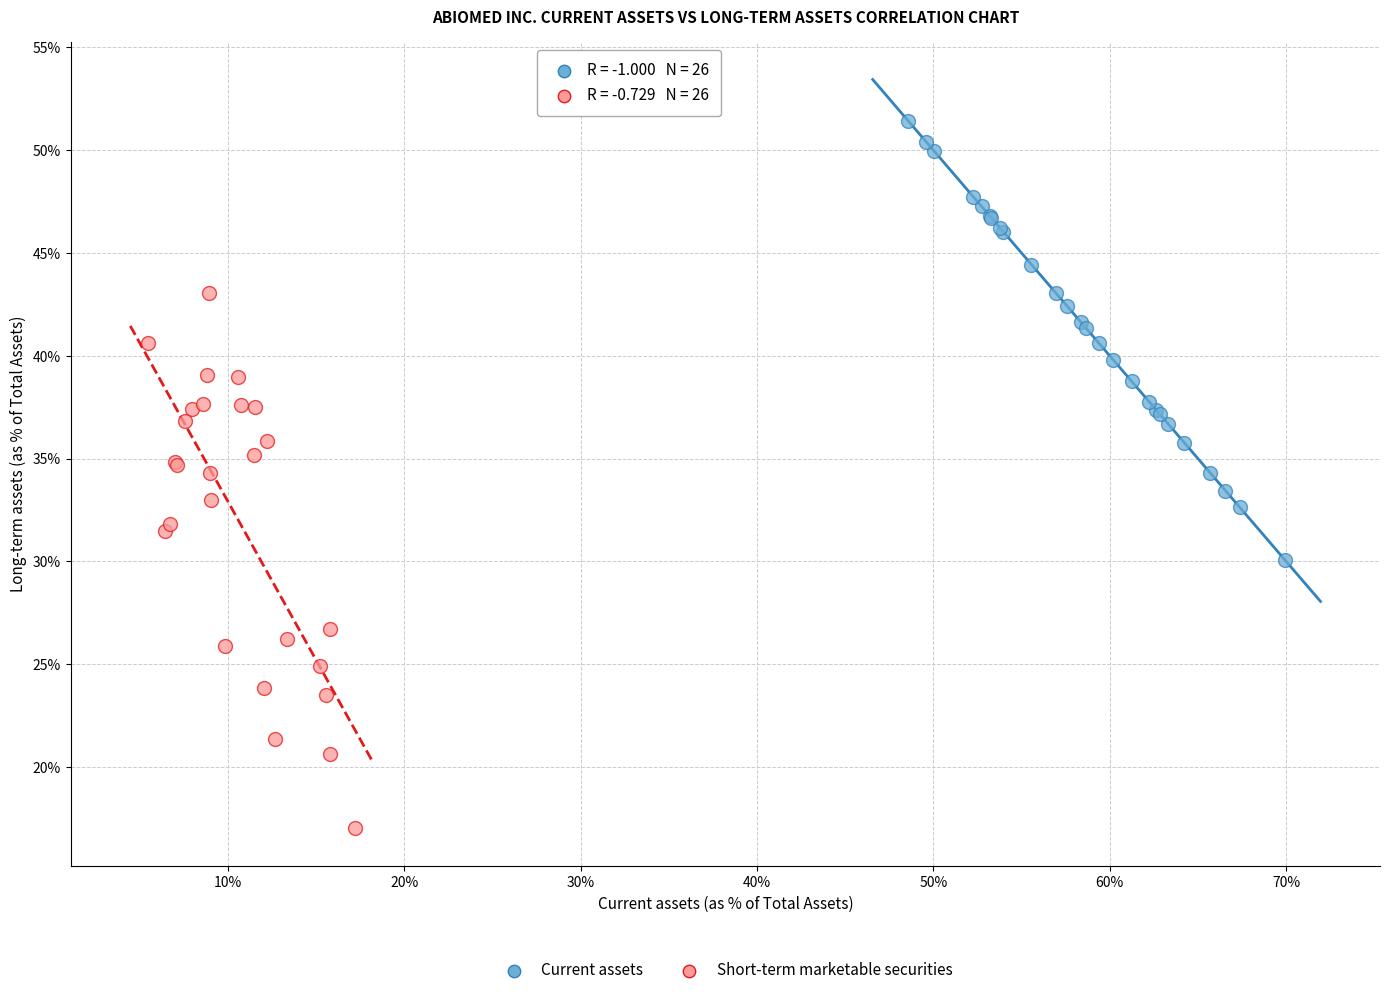

Which series reaches the minimum Y coordinate?

Short-term marketable securities